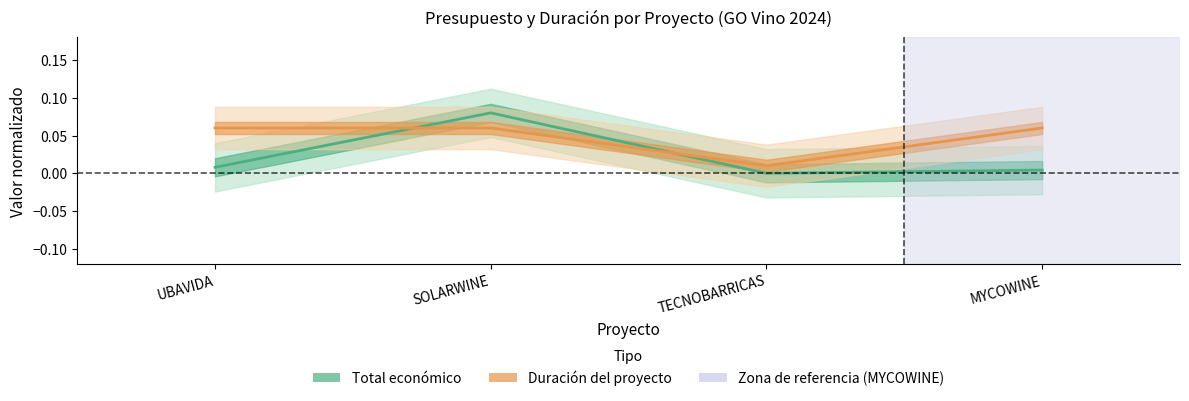

What value does the Duración del proyecto series have at SOLARWINE?

0.1